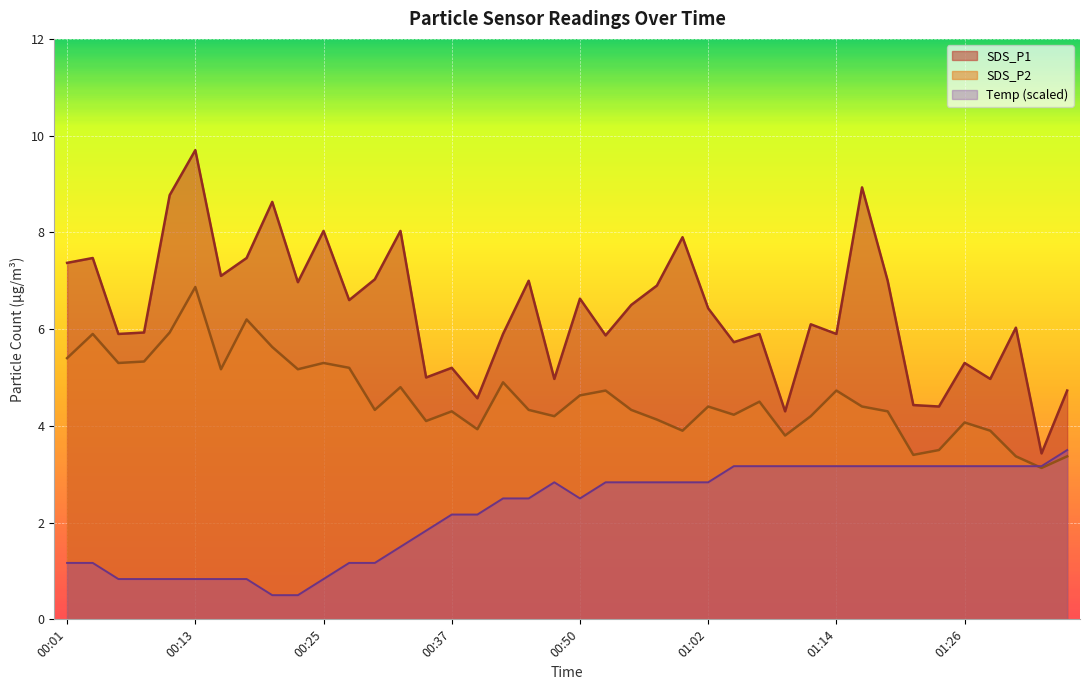

Read the SDS_P1 value at 01:36.

4.7